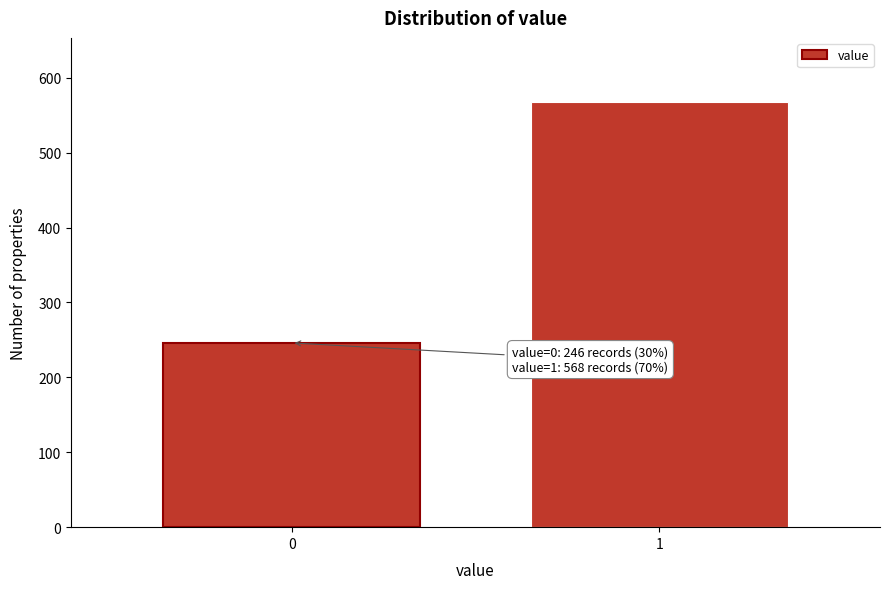

Reading right to left, list all the values displayed in this chart.

568	246